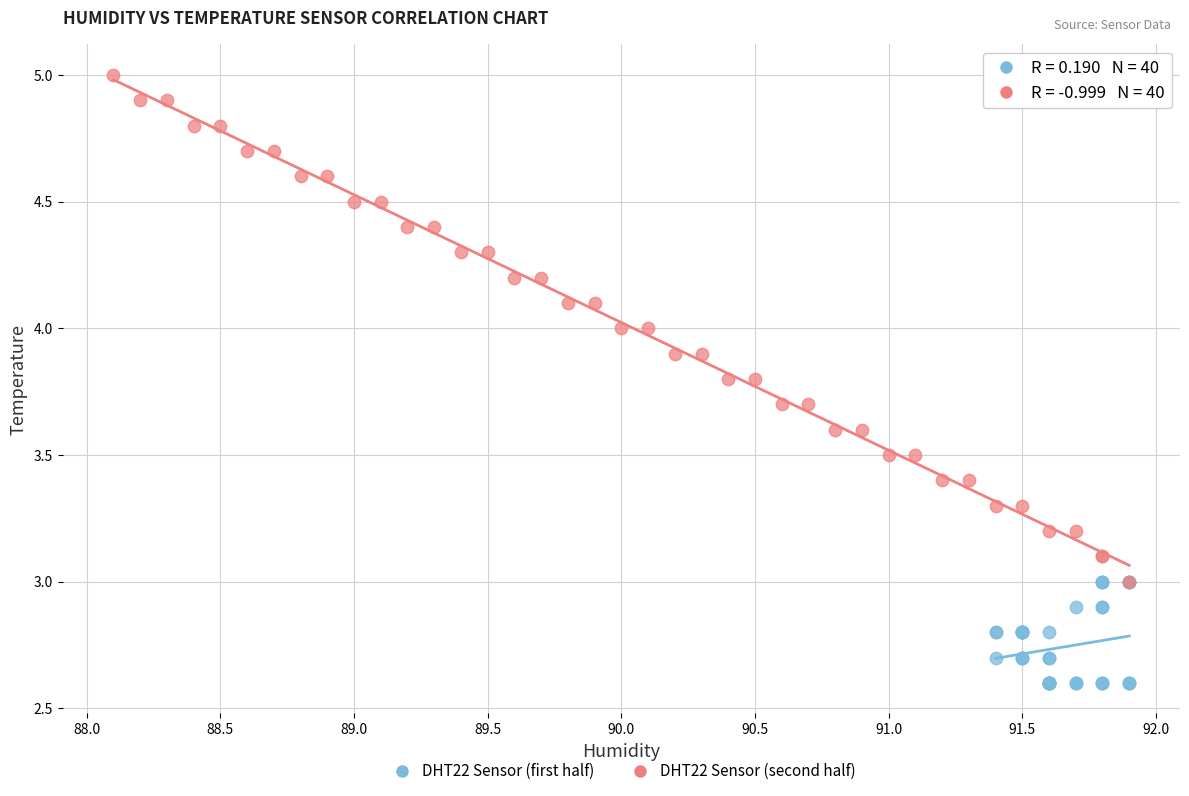

Which series contains the lowest Y value?

DHT22 Sensor (first half)